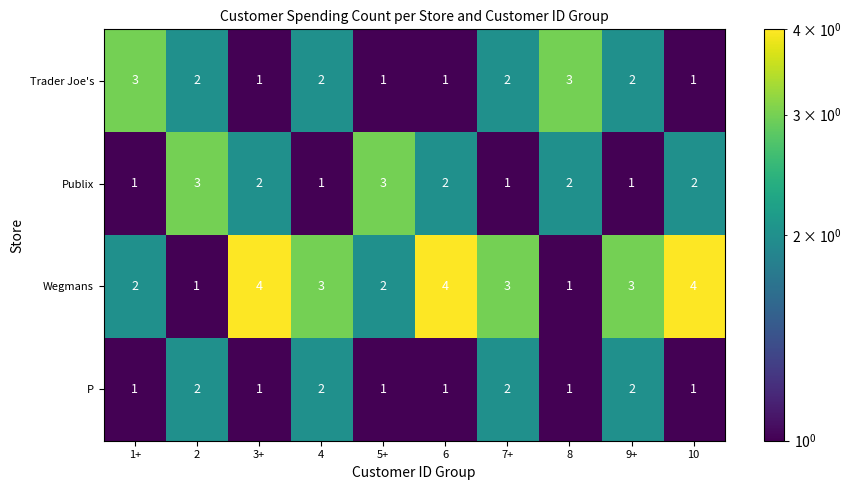

Which series has the largest range (max minus min)?

Wegmans